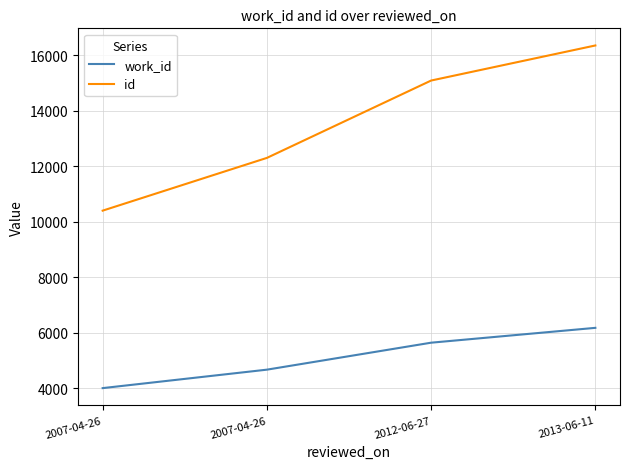

Rank the series by their maximum value, from highest to lowest.

id, work_id